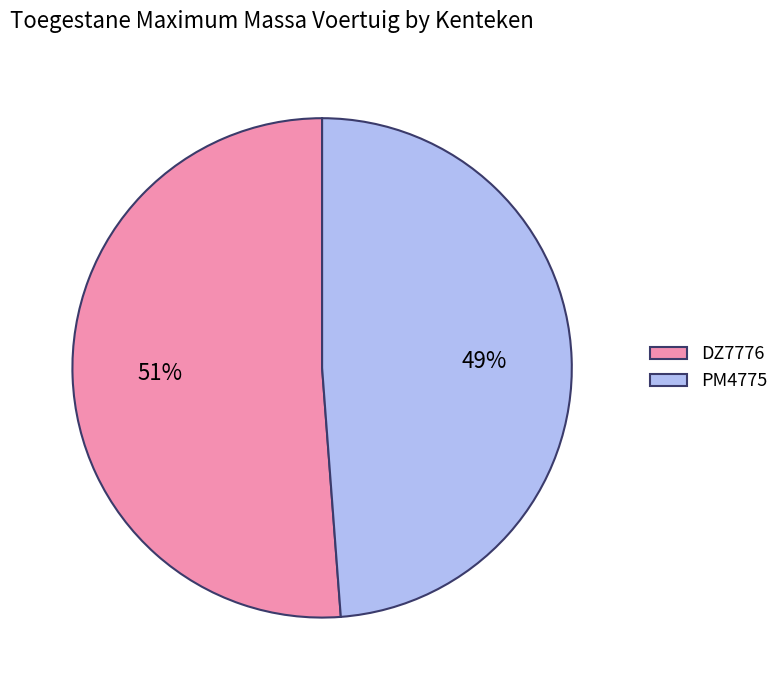

Approximately how many times larger is the value at DZ7776 compared to PM4775?

1.0